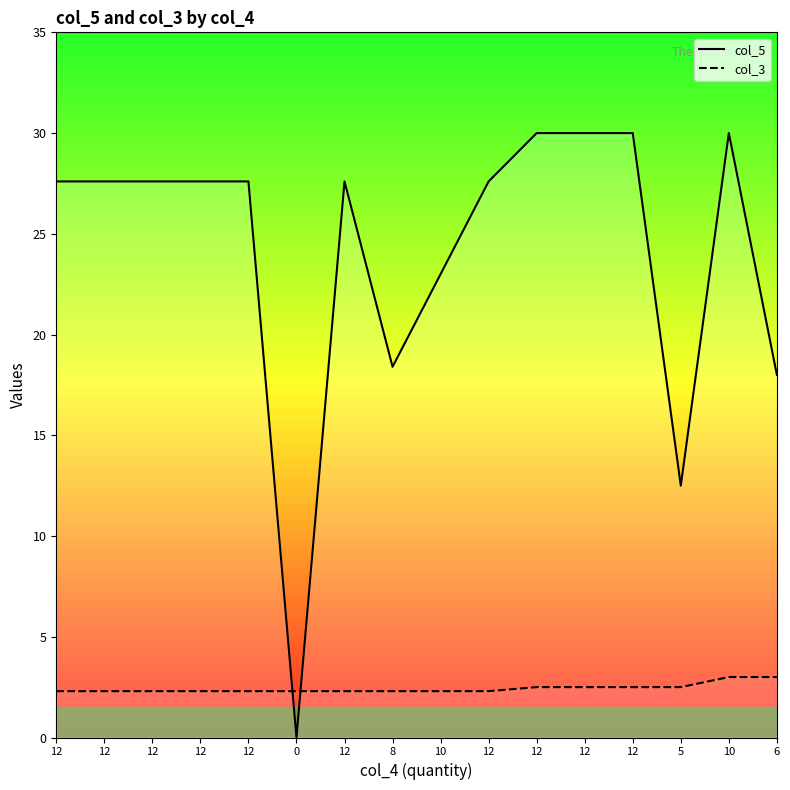

Does the chart have visible grid lines?

No